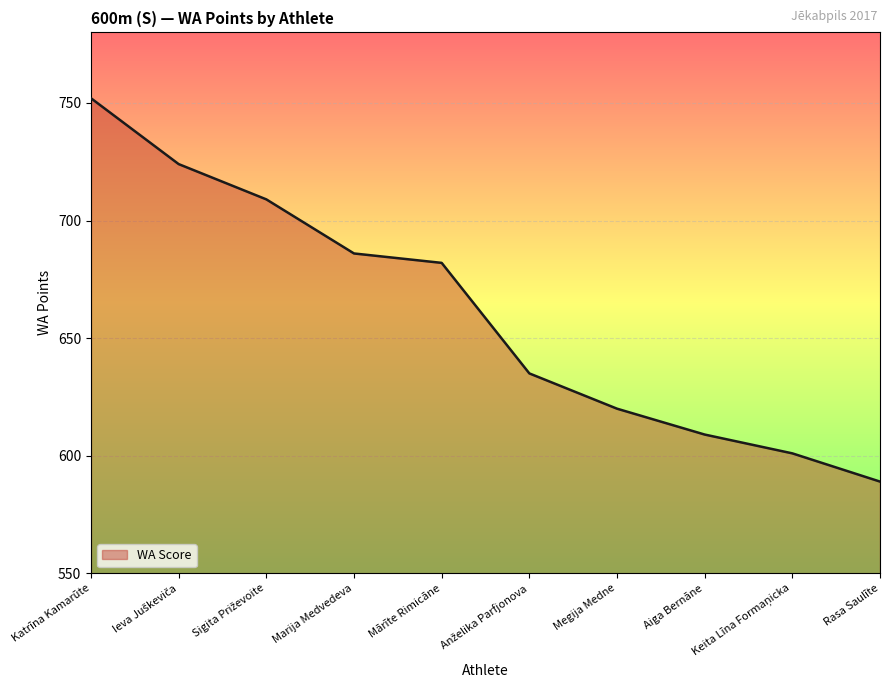

Reading left to right, list all the values displayed in this chart.

752	724	709	686	682	635	620	609	601	589